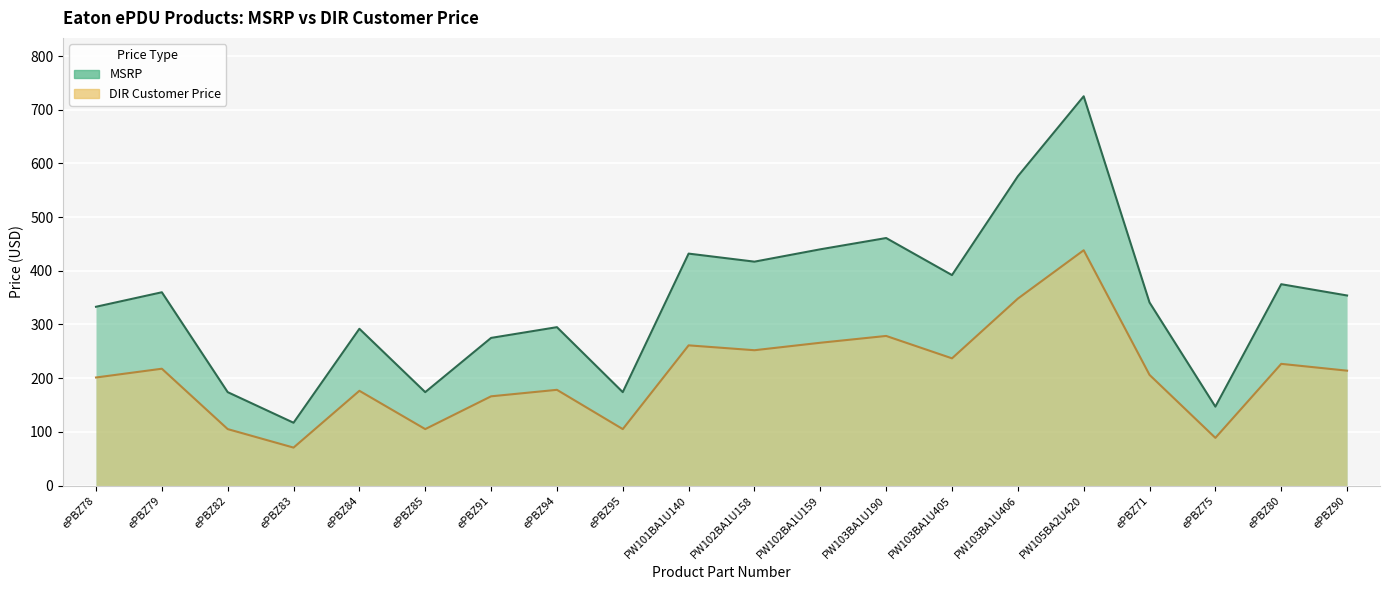

True or false: DIR Customer Price and MSRP intersect in this chart.

False